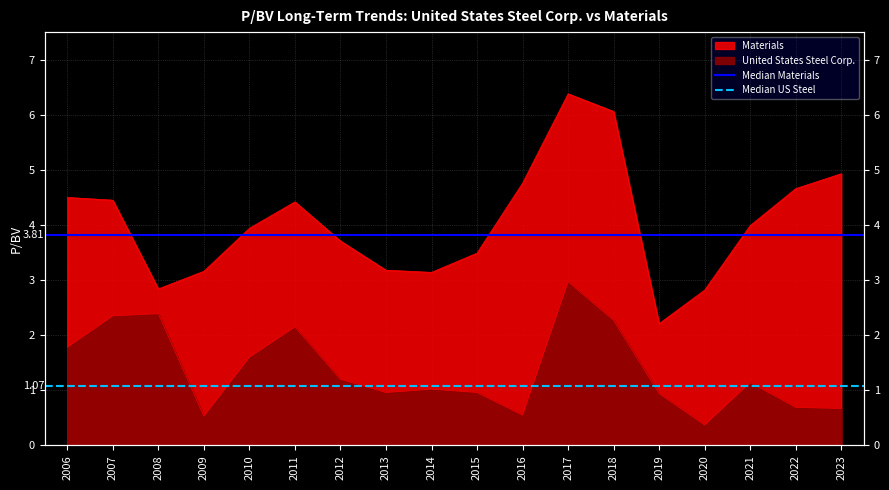

What is the value of the Median Materials point at the 2nd from the left?

3.8